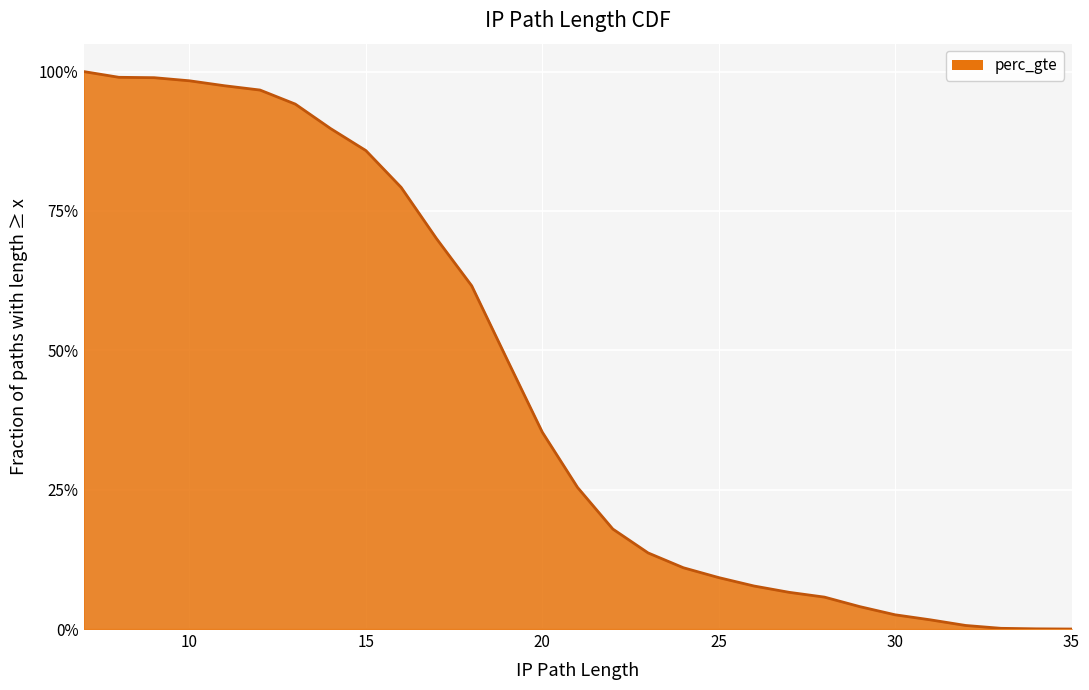

Reading right to left, transcribe all the data shown in this chart.

0.0	0.0	0.0	0.0	0.0	0.0	0.0	0.1	0.1	0.1	0.1	0.1	0.1	0.2	0.3	0.4	0.5	0.6	0.7	0.8	0.9	0.9	0.9	1.0	1.0	1.0	1.0	1.0	1.0